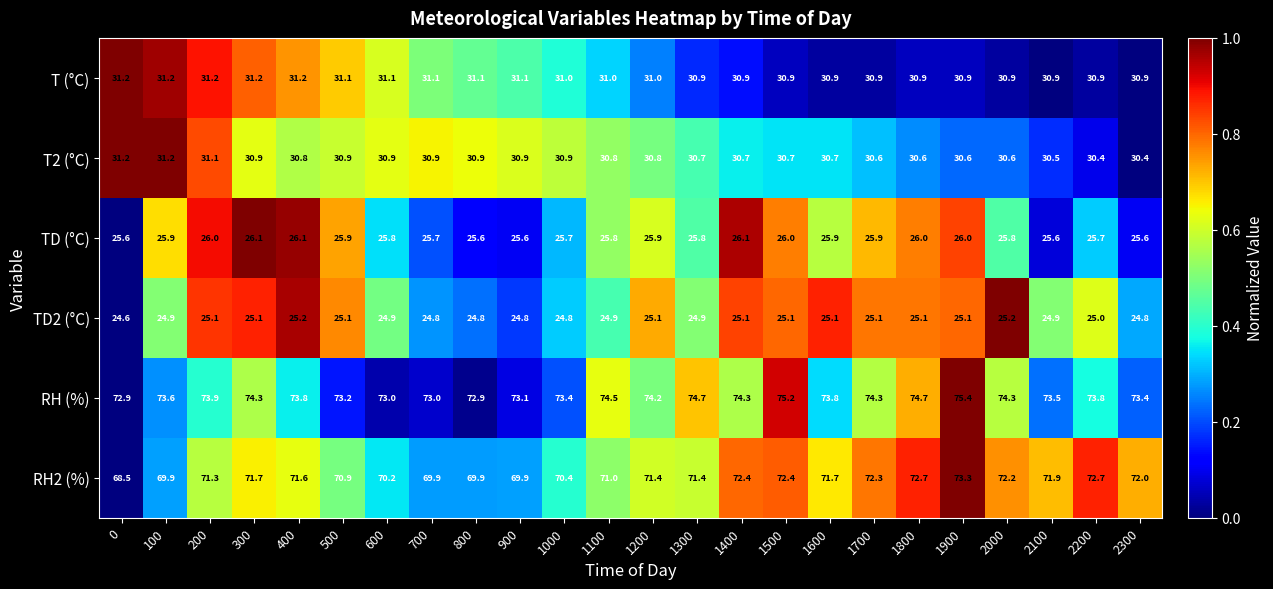

What is the spread (max minus min) of values at 100?

48.7